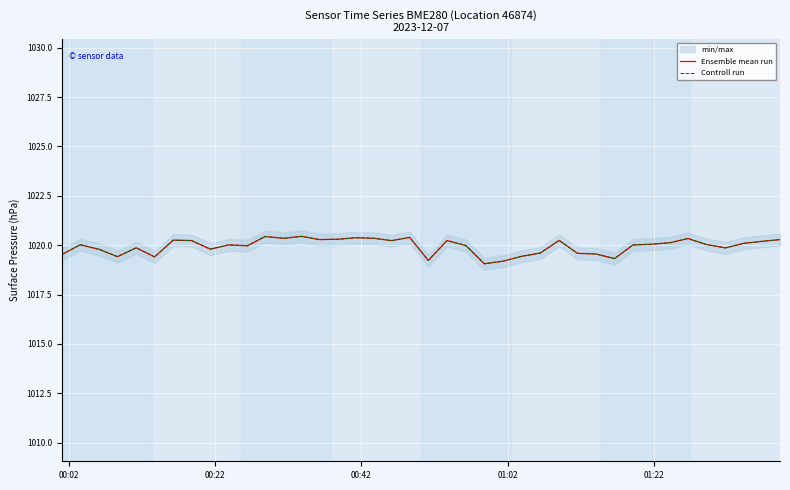

At how many categories does at least one series exceed 1020?

23